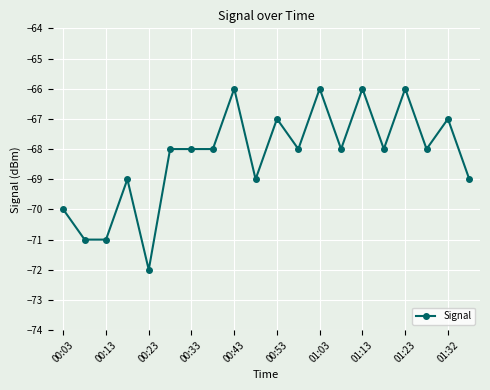

True or false: the data has more than 2 interior local peaks.

True